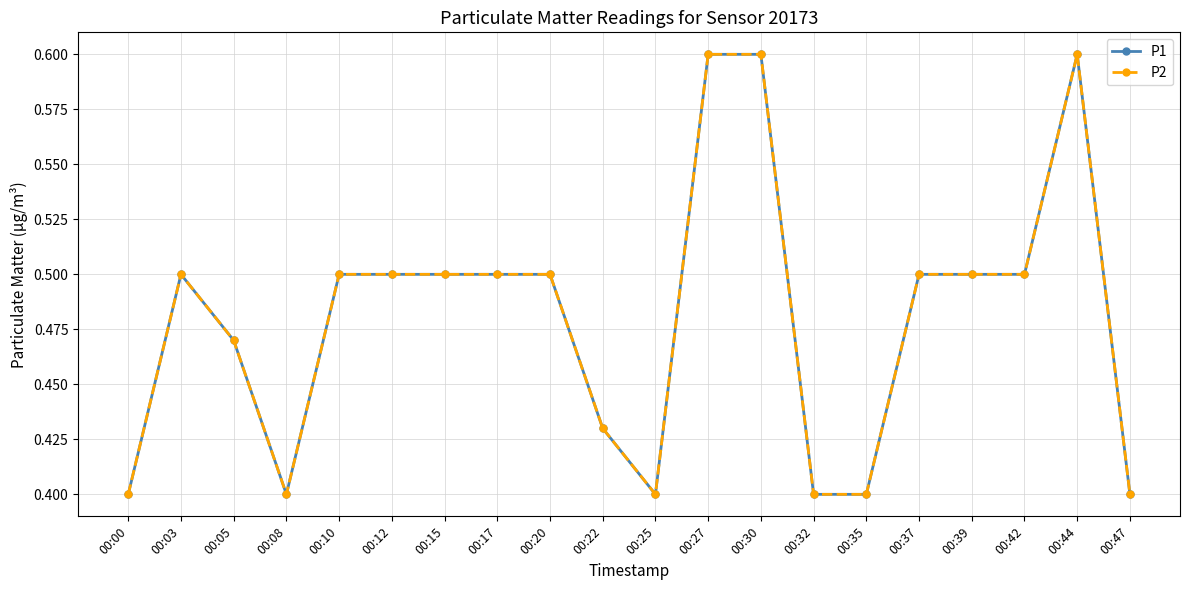

Is this an area chart (filled region under the line)?

No